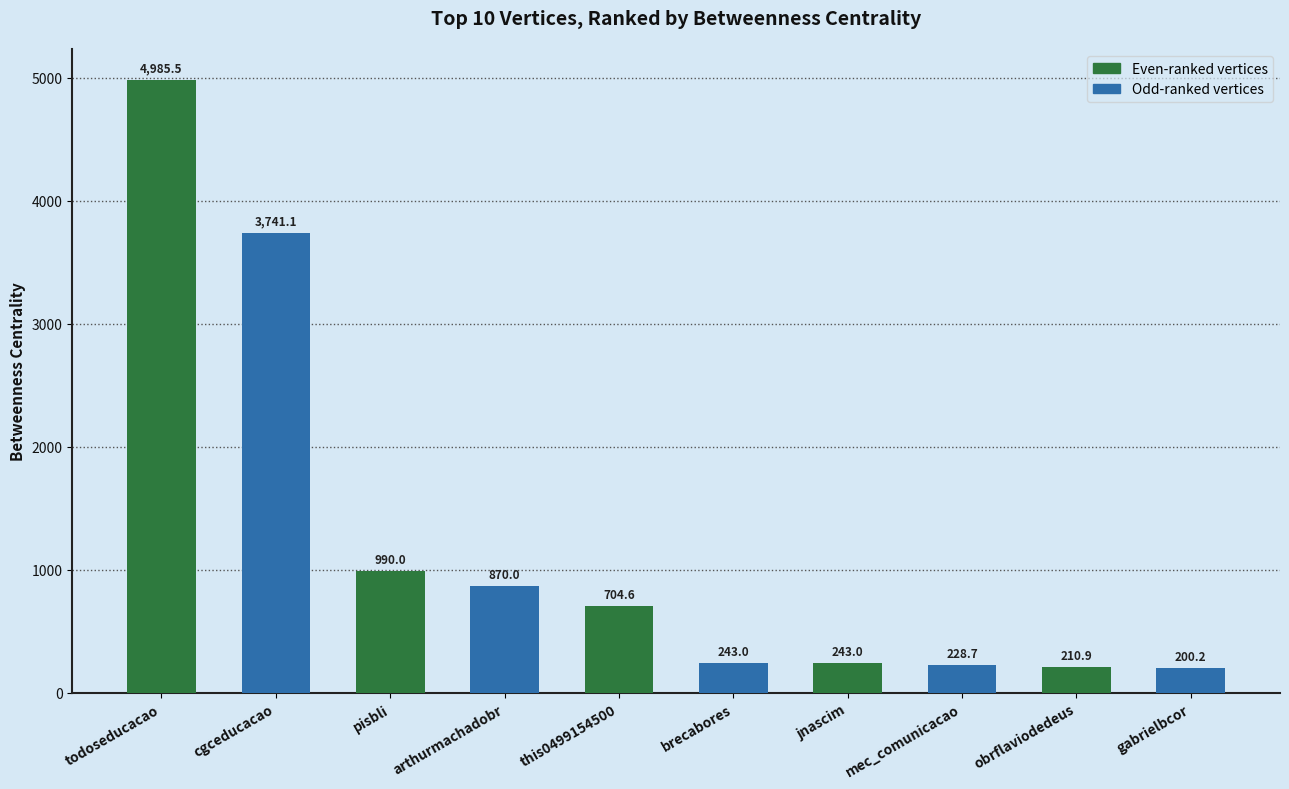

The chart shows a value of 228.7 at mec_comunicacao. True or false?

True